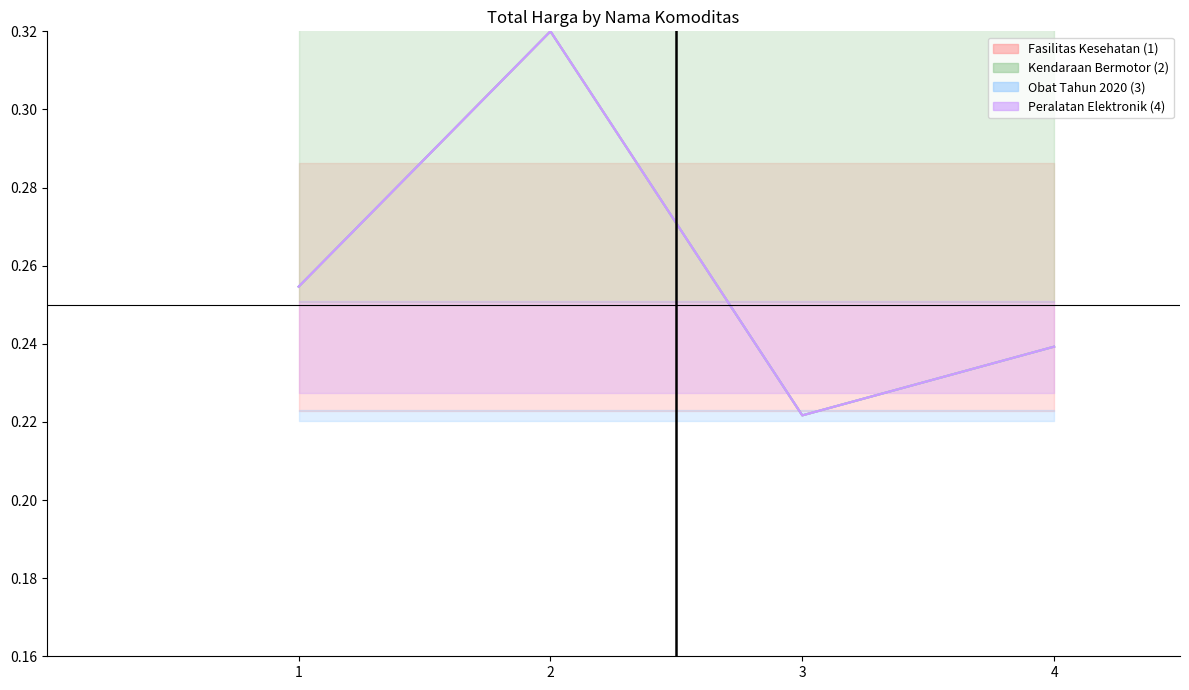

True or false: Fasilitas Kesehatan (mean) has a value of 0.3 at 1.

True